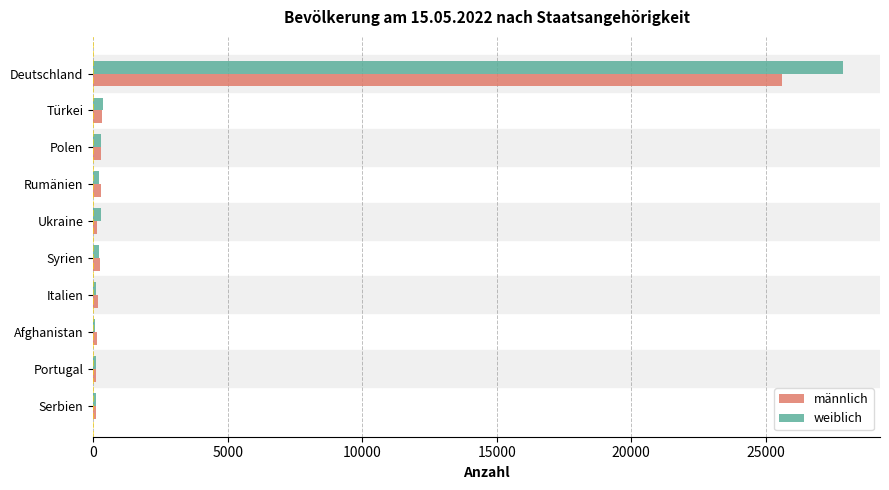

At which category is the sum across all series the highest?

Deutschland